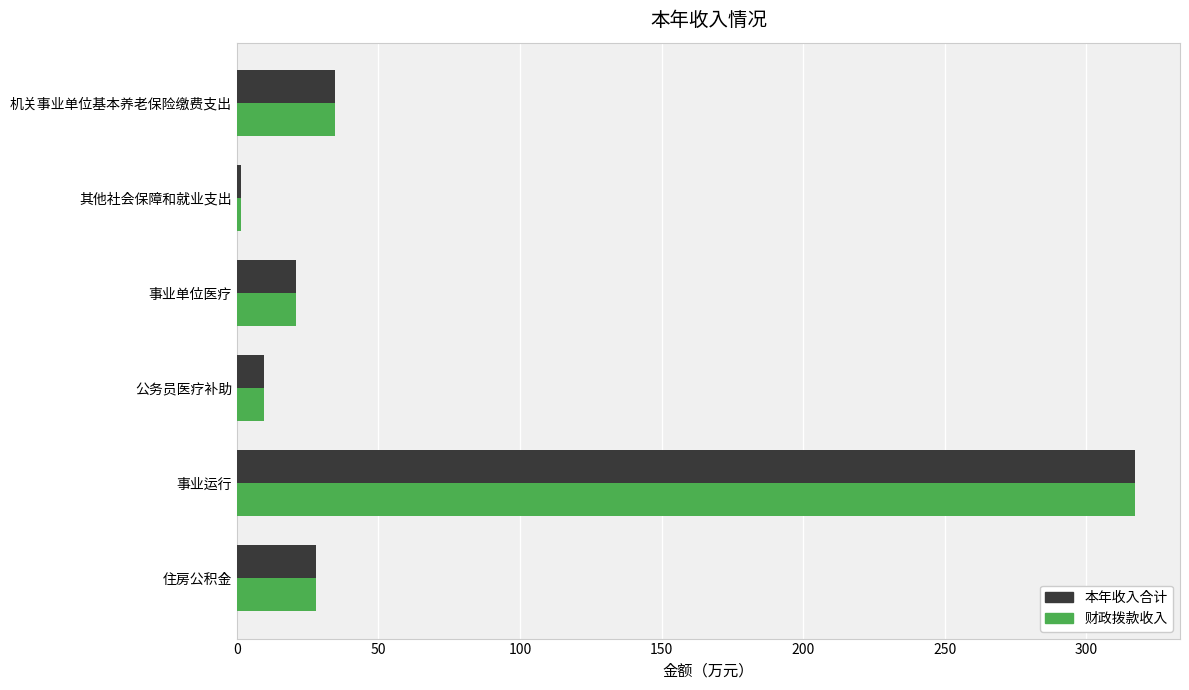

The 本年收入合计 series shows 9.8 at 公务员医疗补助. True or false?

True